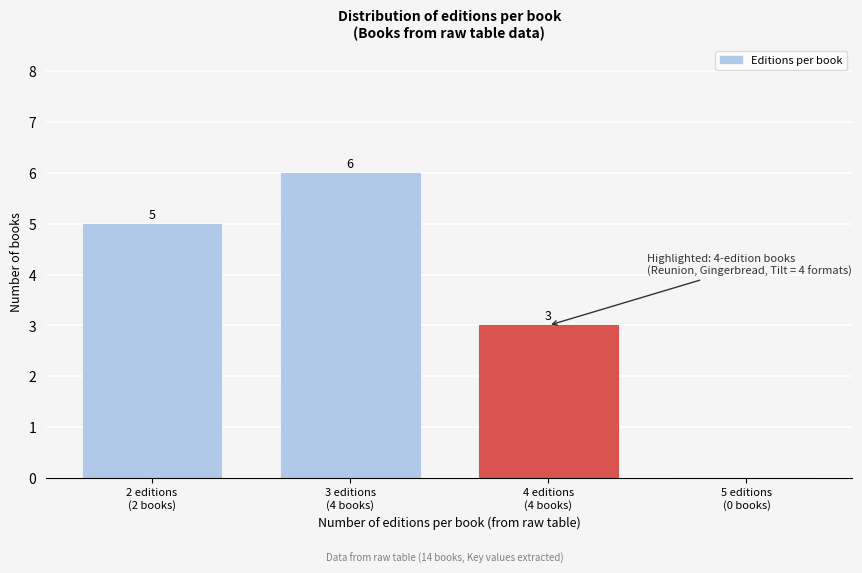

How many values are between 3 and 6?

3